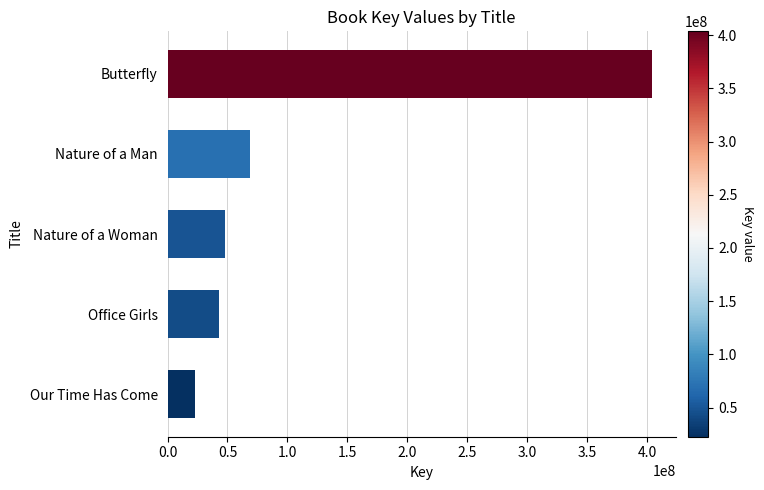

Is it true that the value at Office Girls is 56993544?

False